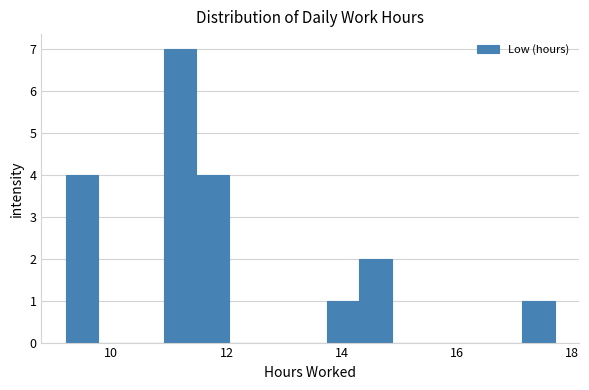

Around what value on the x-axis is the tallest bar? Give the approximate position of its centre, as read against the axis.

11.2